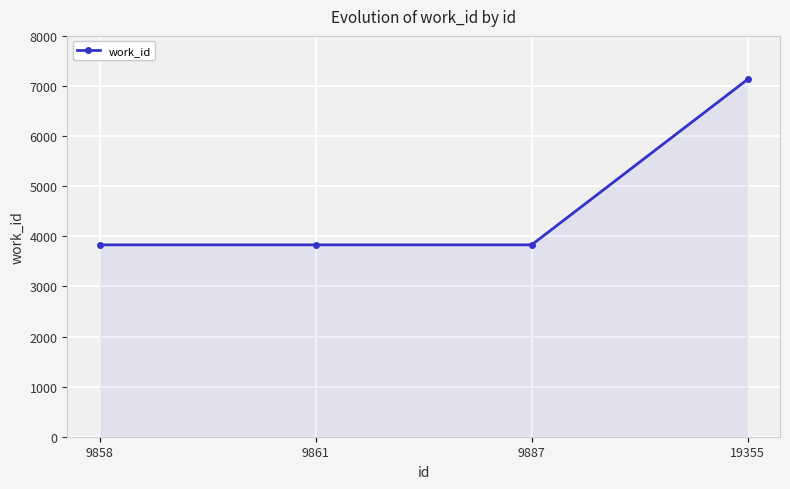

Which has a higher value, 9858 or 19355?

19355